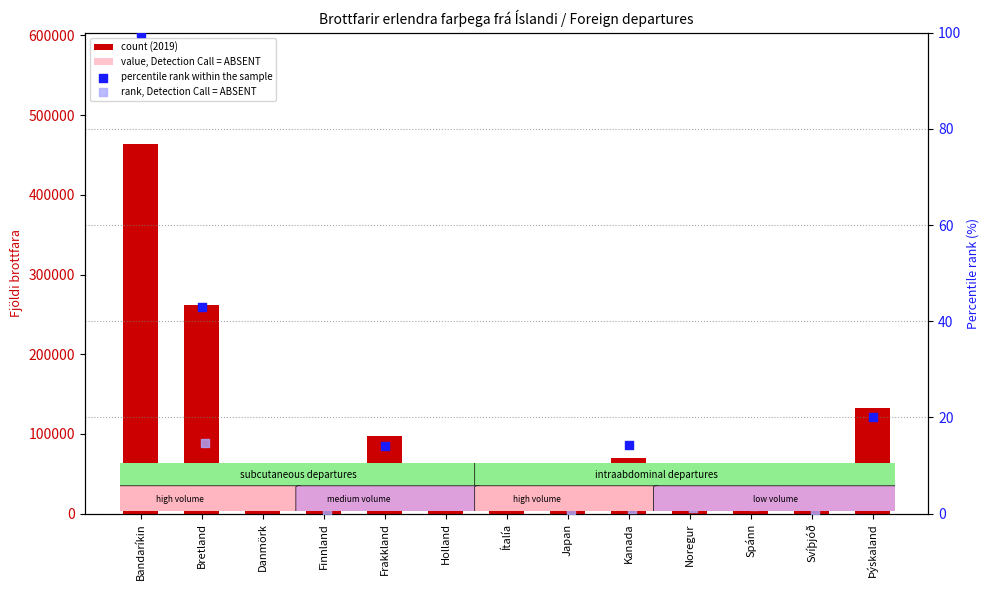

At how many categories does at least one series exceed 165172?

2